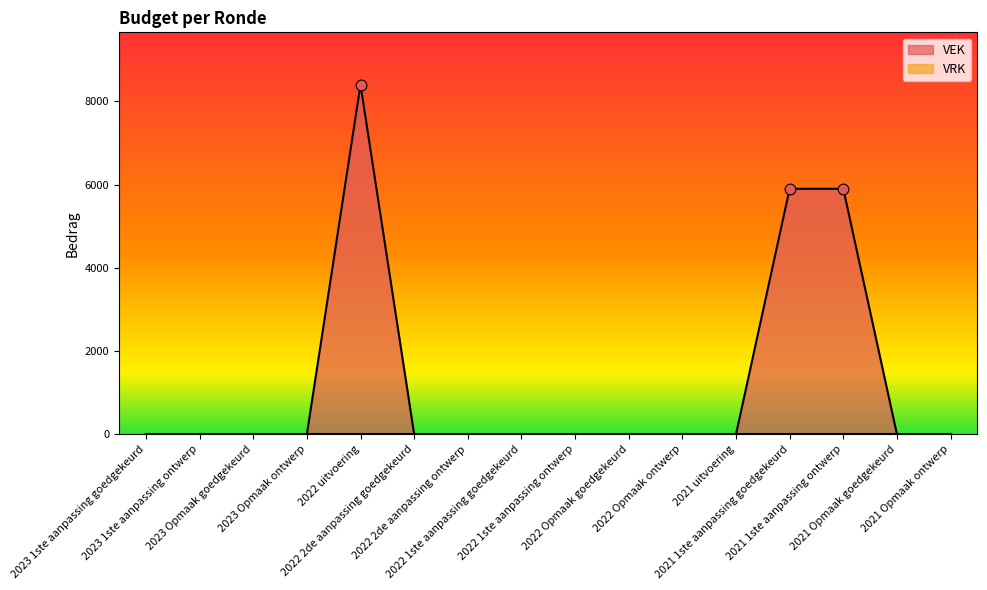

Which has a higher value, 2023 Opmaak goedgekeurd or 2022 1ste aanpassing goedgekeurd?

2023 Opmaak goedgekeurd